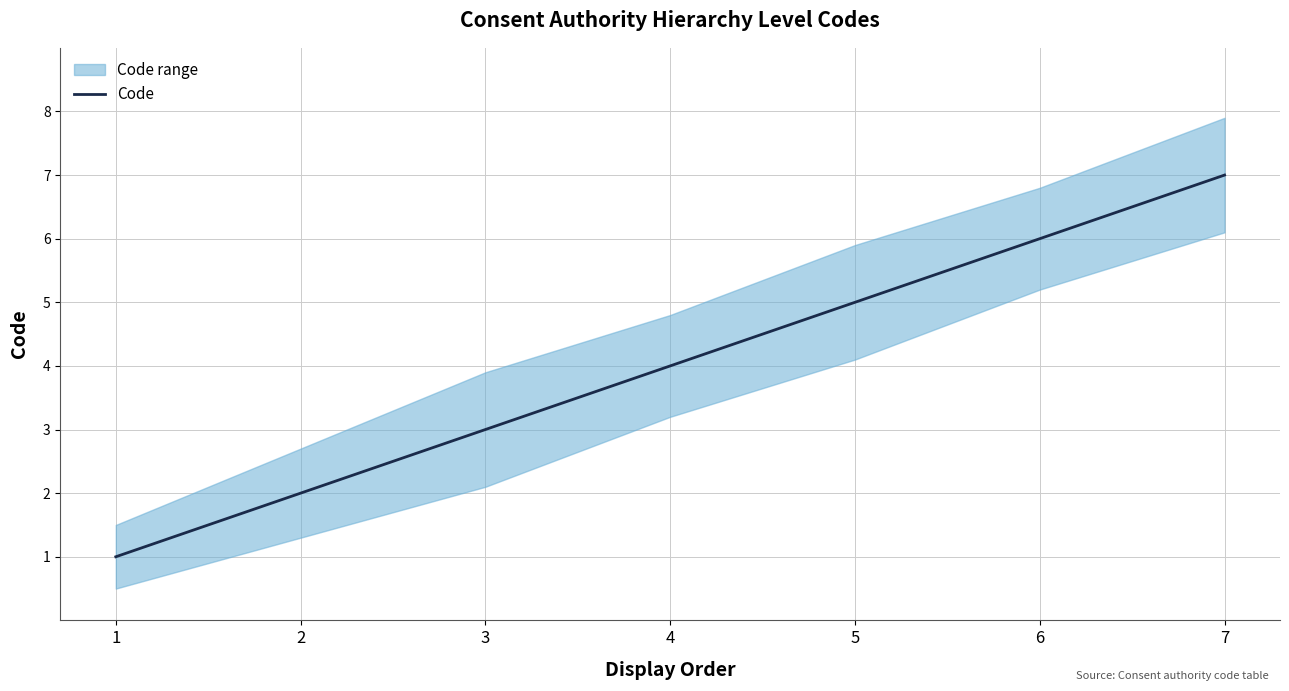

At which label does the data first exceed 4?

5